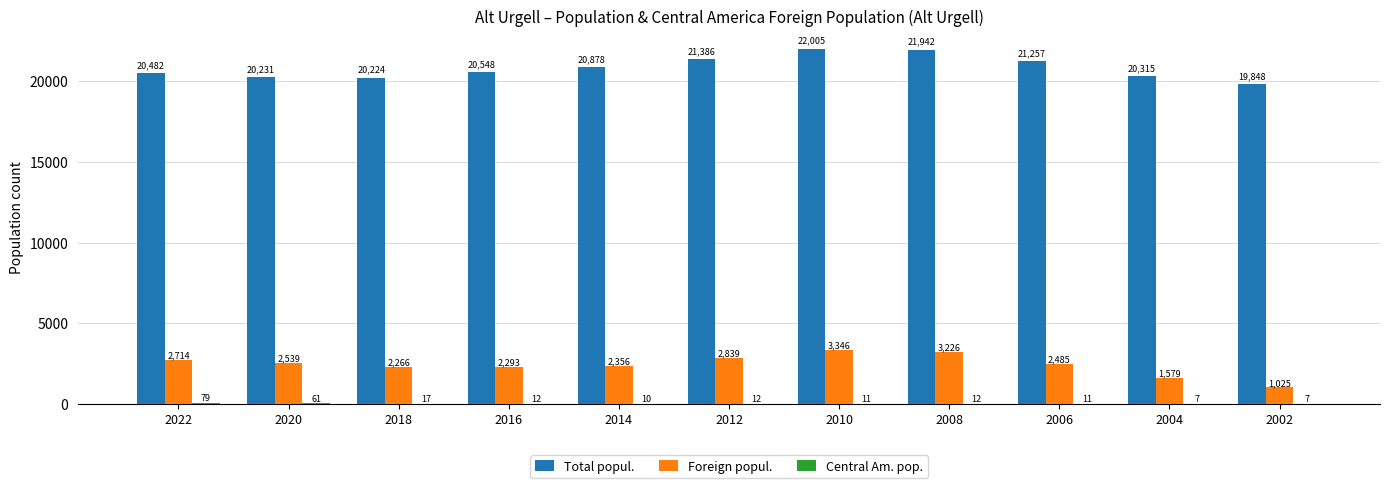

The Total popul. series shows 8453 at 2004. True or false?

False